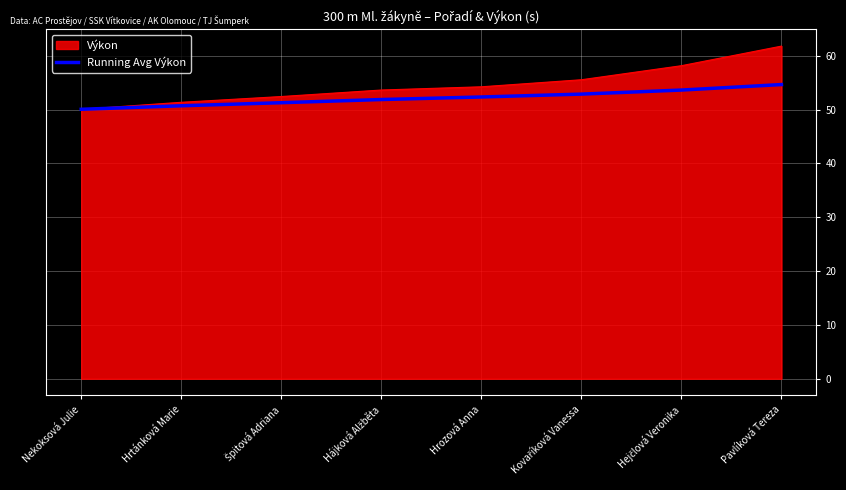

What position from the left is Hrozová Anna?

5